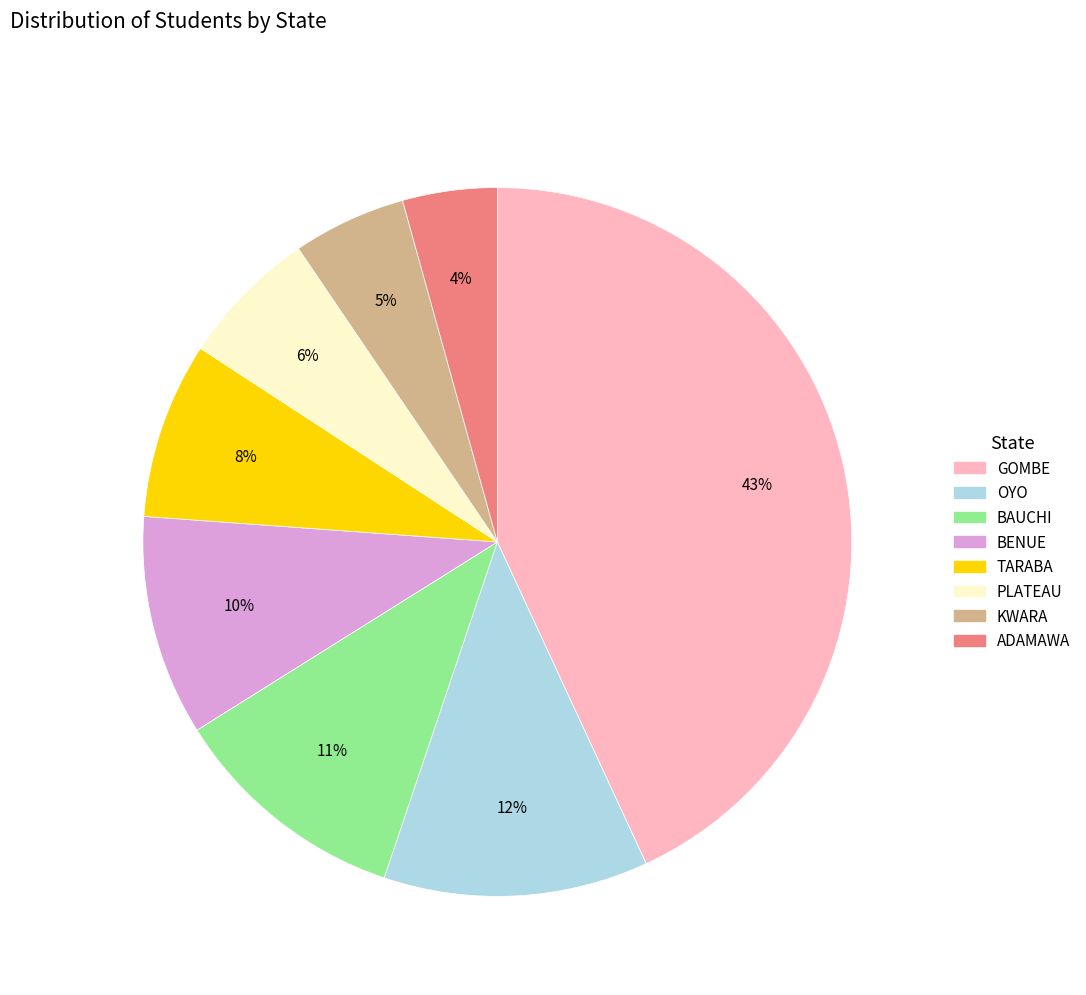

What percentage is the BENUE slice, to the nearest percent?

10%